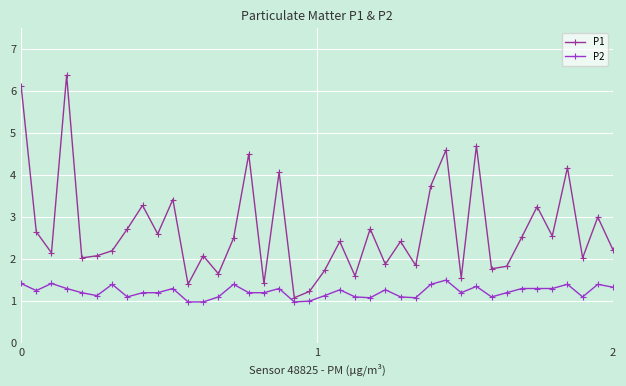

What is the highest value of the P2 series?

1.5